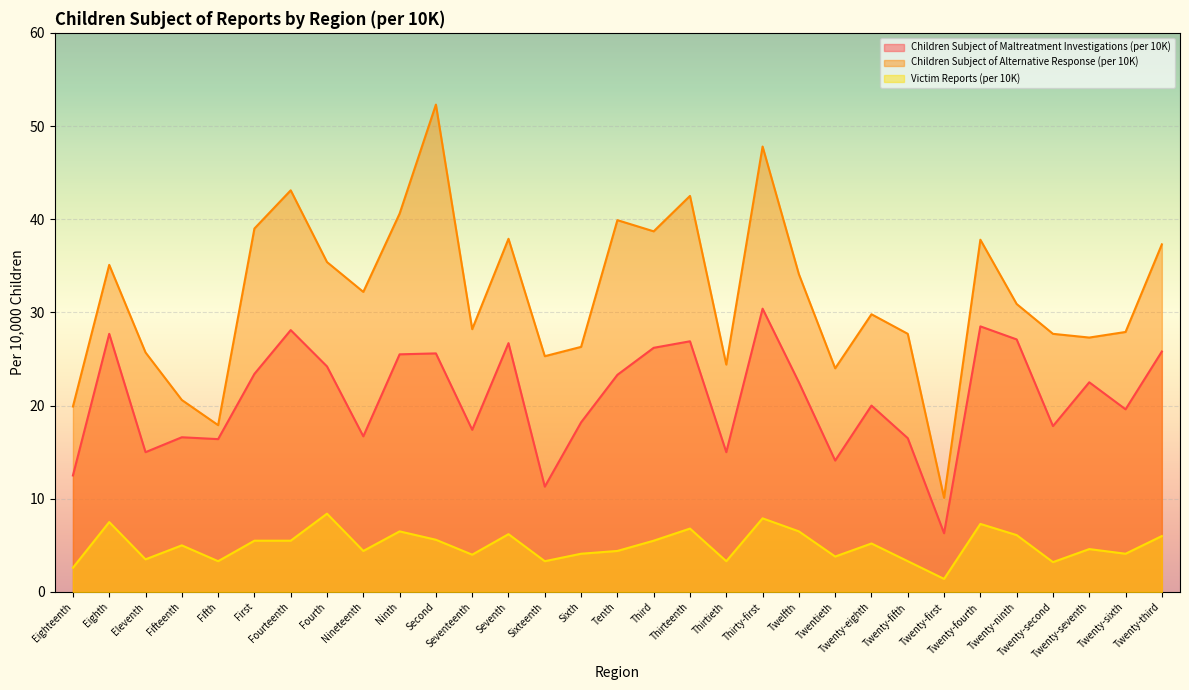

What is the minimum value shown in the chart?

1.4